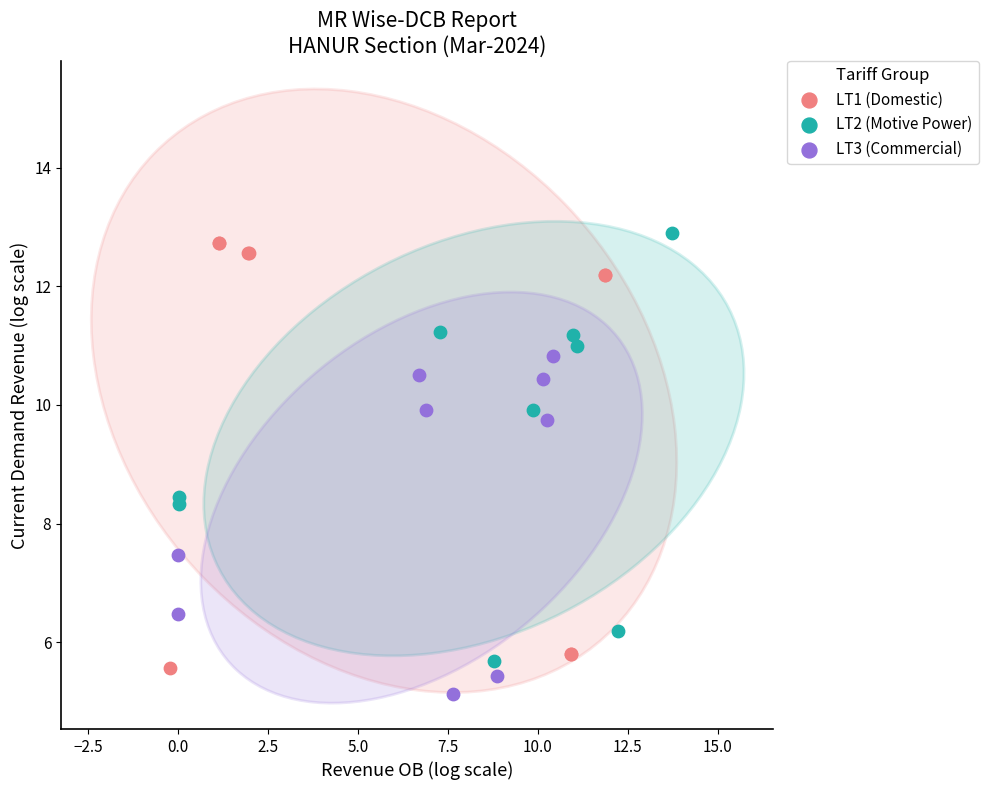

Which series reaches the minimum Y coordinate?

LT3 (Commercial)